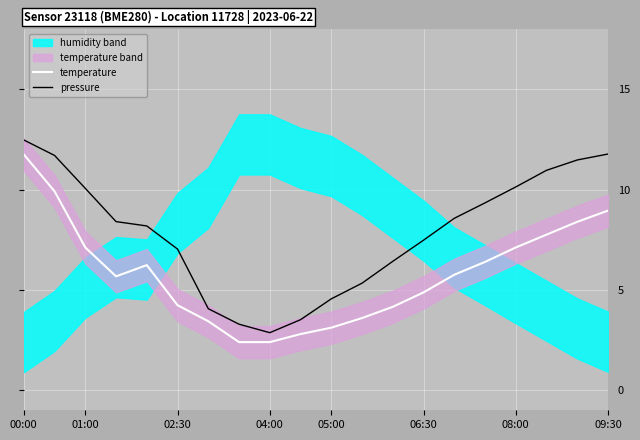

The value of pressure at 01:00 is 10.1. True or false?

True